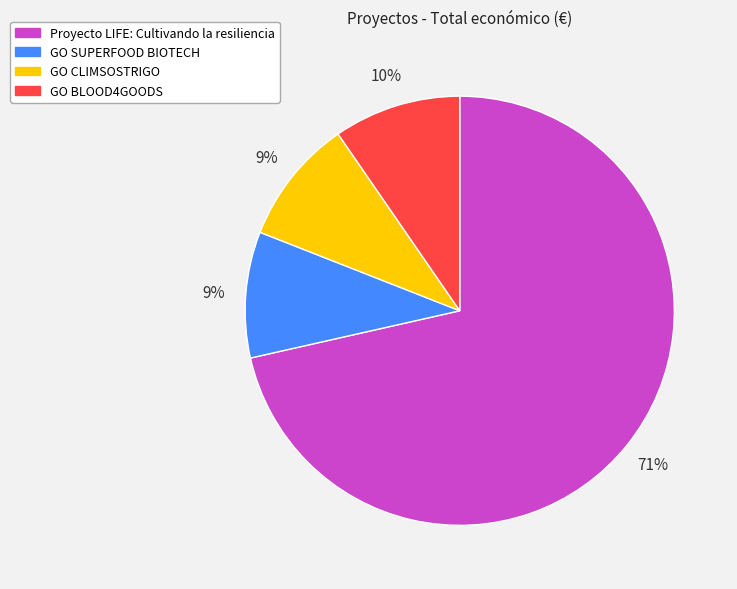

Between Proyecto LIFE: Cultivando la resiliencia and GO SUPERFOOD BIOTECH, which is larger?

Proyecto LIFE: Cultivando la resiliencia